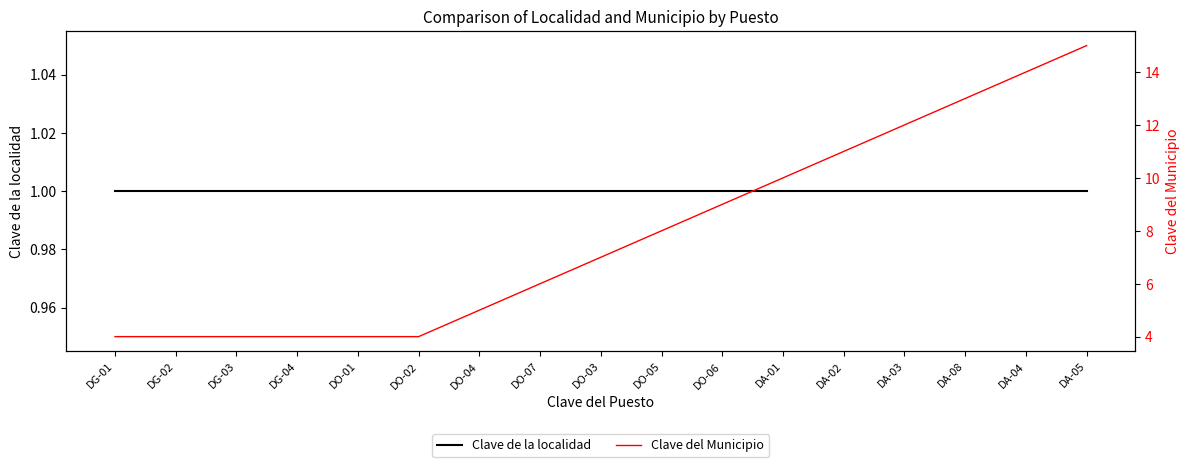

What is the greatest value displayed?

15